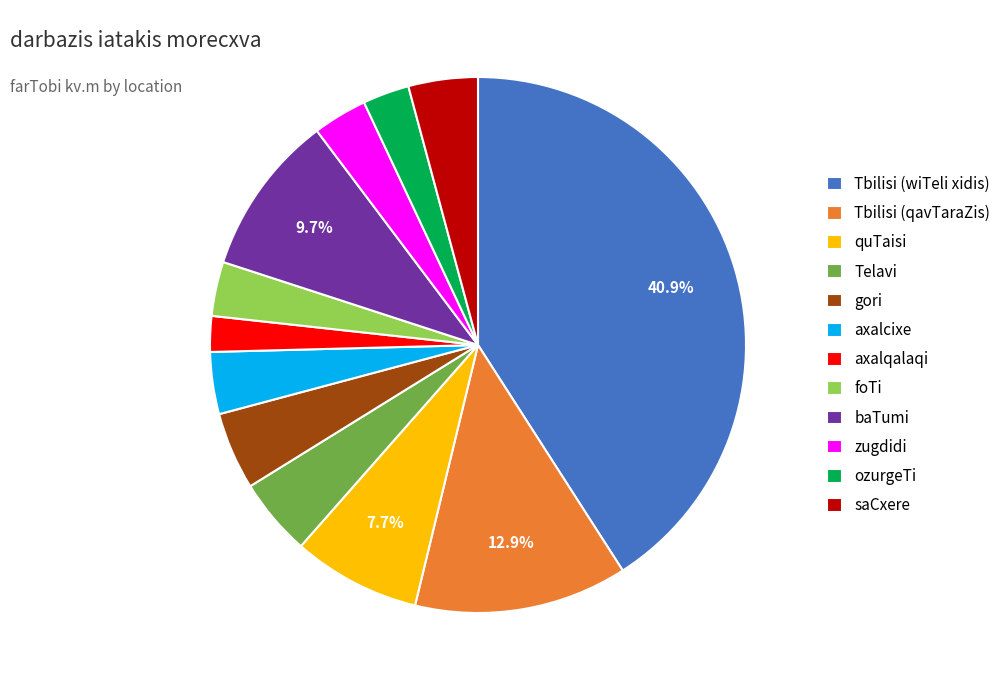

To the nearest percent, what is the average slice percentage?

8%